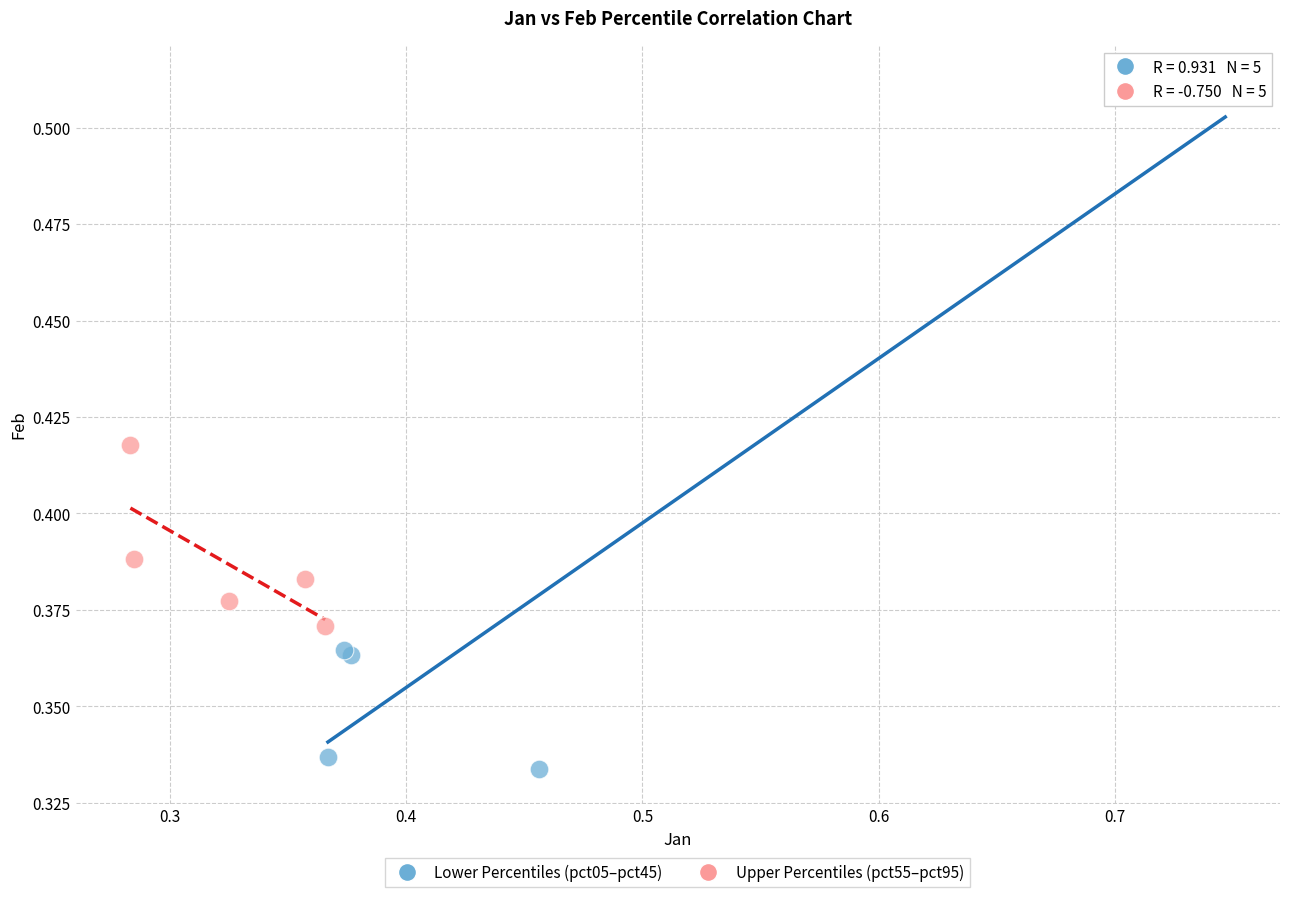

Which series has the widest spread of Y values?

Lower Percentiles (pct05–pct45)